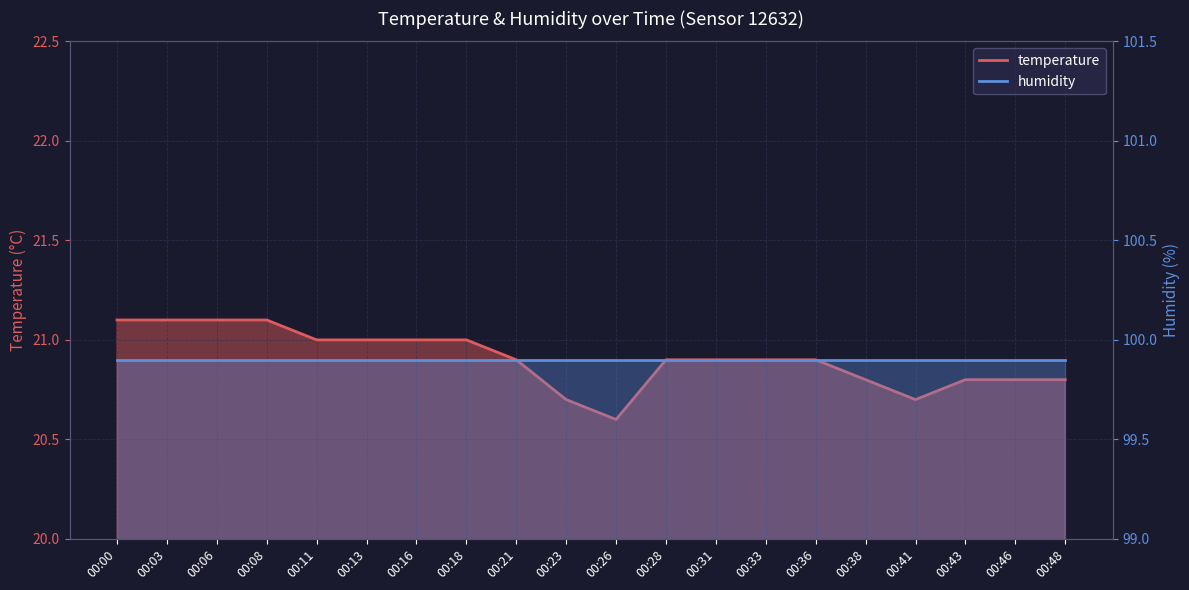

At which category does the chart reach its peak across all series?

00:00